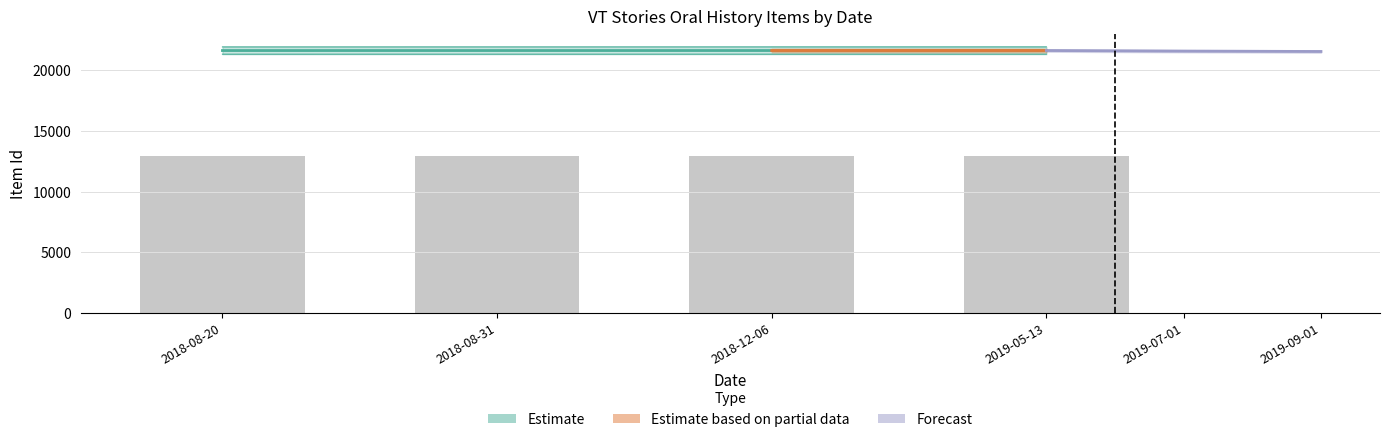

How many data points does each series have?

4